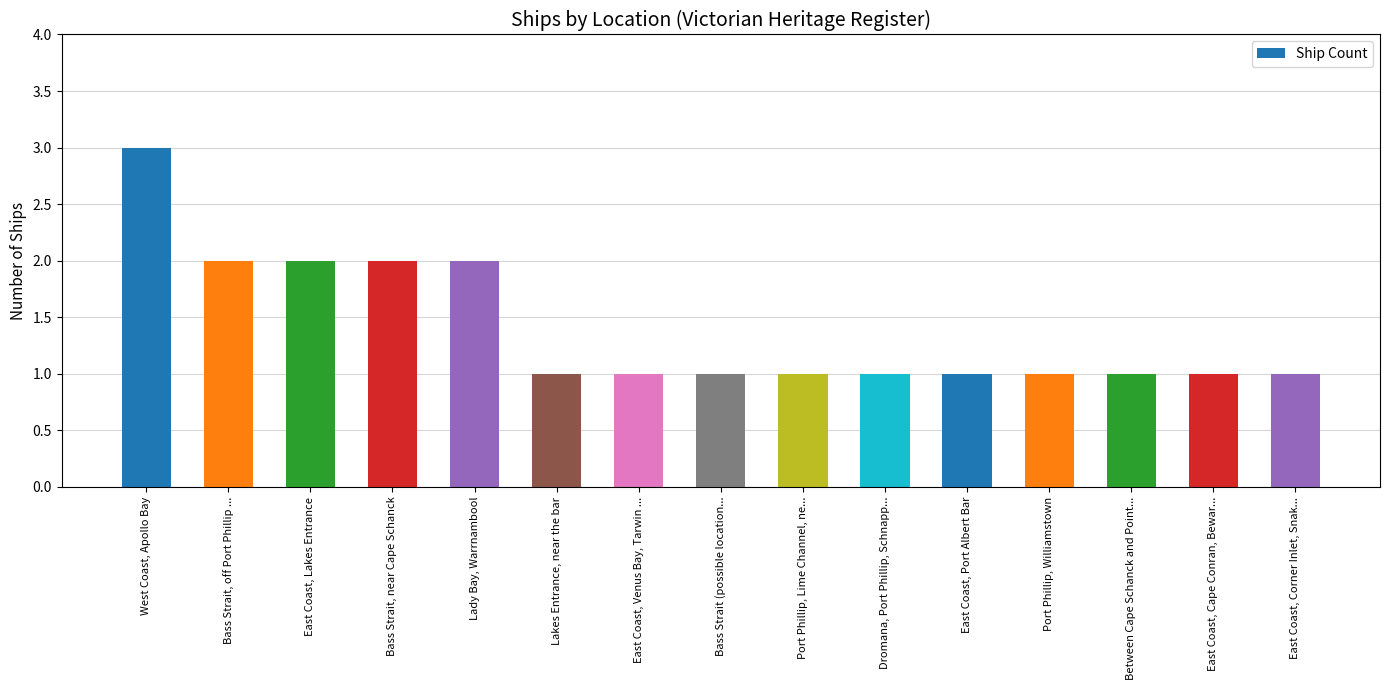

What position from the right is West Coast, Apollo Bay?

15